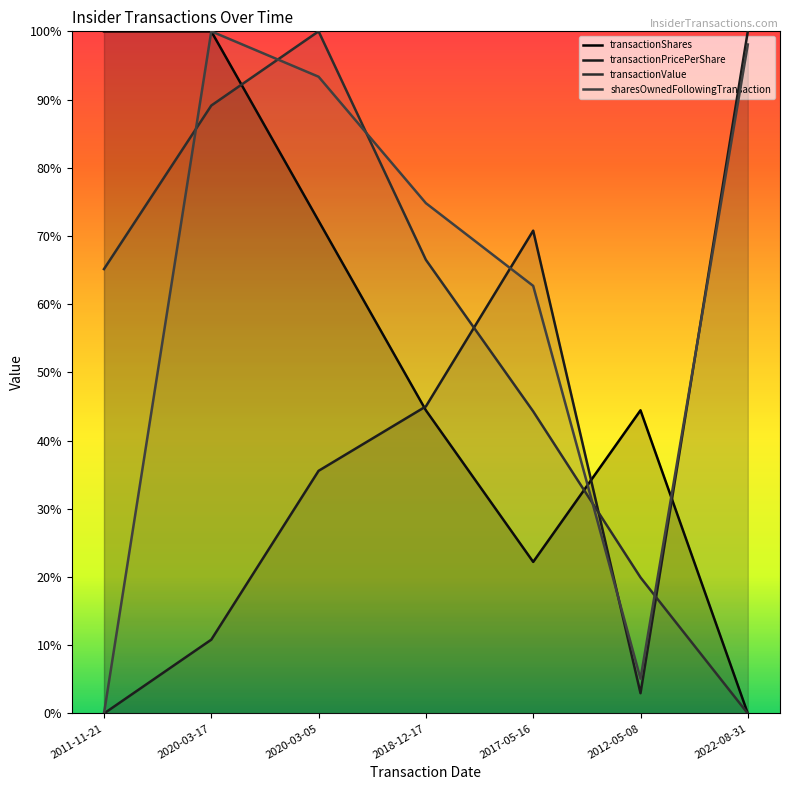

What is the label of the 1st point from the right?

2022-08-31